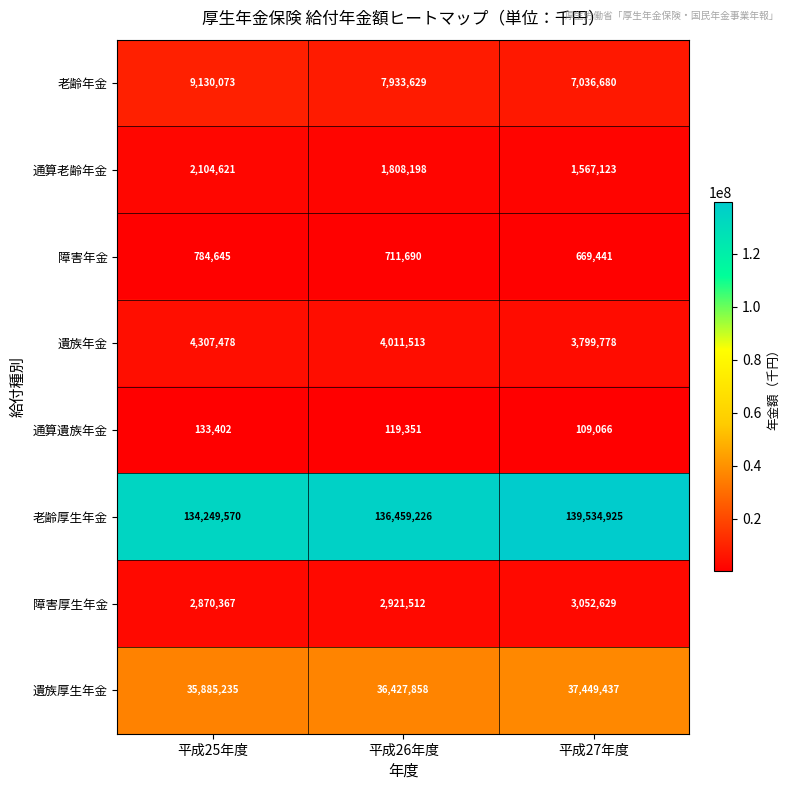

Where does the 遺族年金 series first go above 4011513?

平成25年度